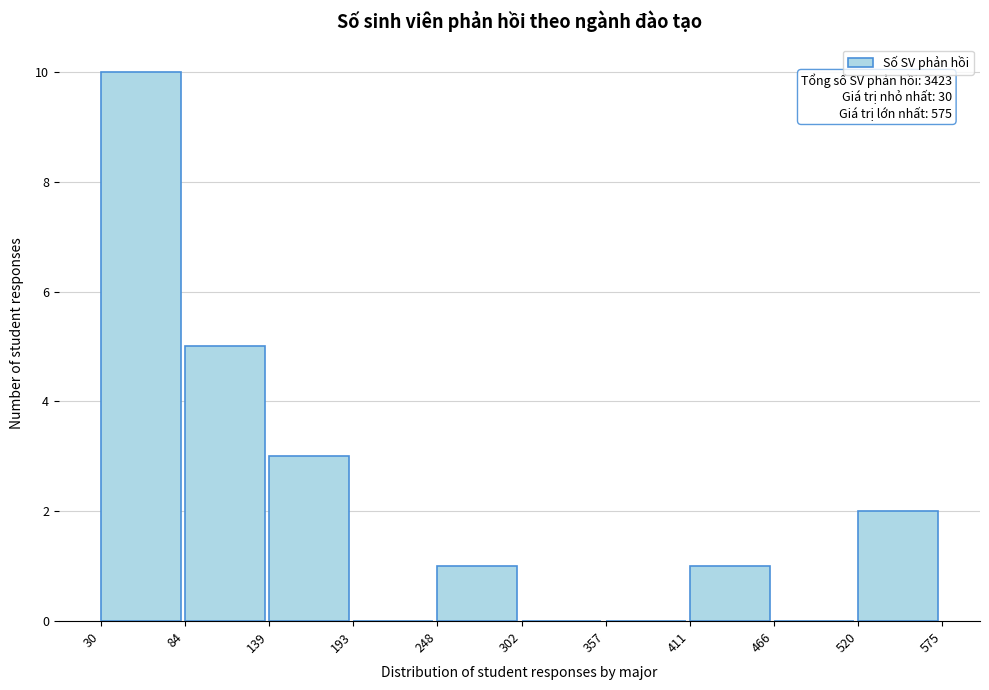

Over which range of the x-axis is the bar tallest?

30 to 84